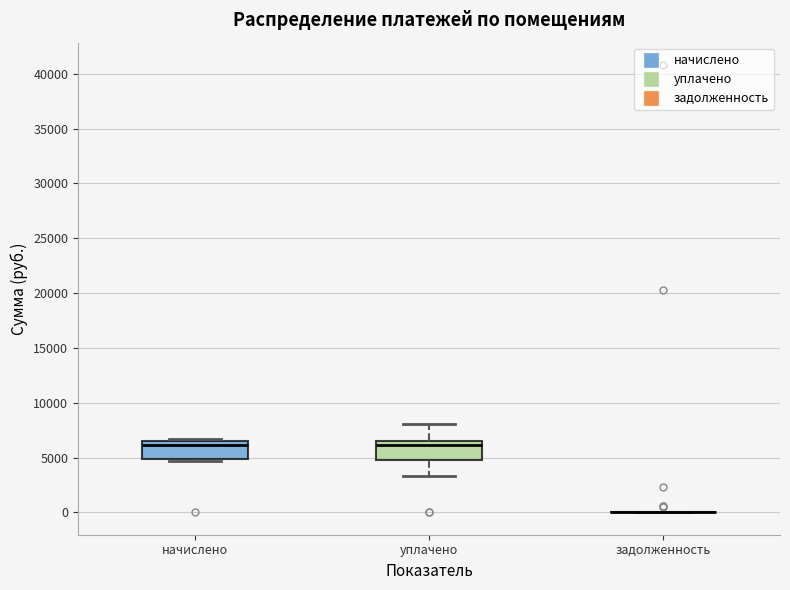

Reading left to right, transcribe this box plot: for each box, give where its median line is, the range the box spans, and where its two whiskers end, as read against the y-axis. The values are not printed on the chart, so give them approximately, as read against the axis.

начислено: median 6000, box 5000 to 6500, whiskers 4500 to 6500 (just above the box's upper edge)
уплачено: median 6000, box 5000 to 6500, whiskers 3500 to 8000
задолженность: box collapsed to a line at 0, whiskers 0 to 0